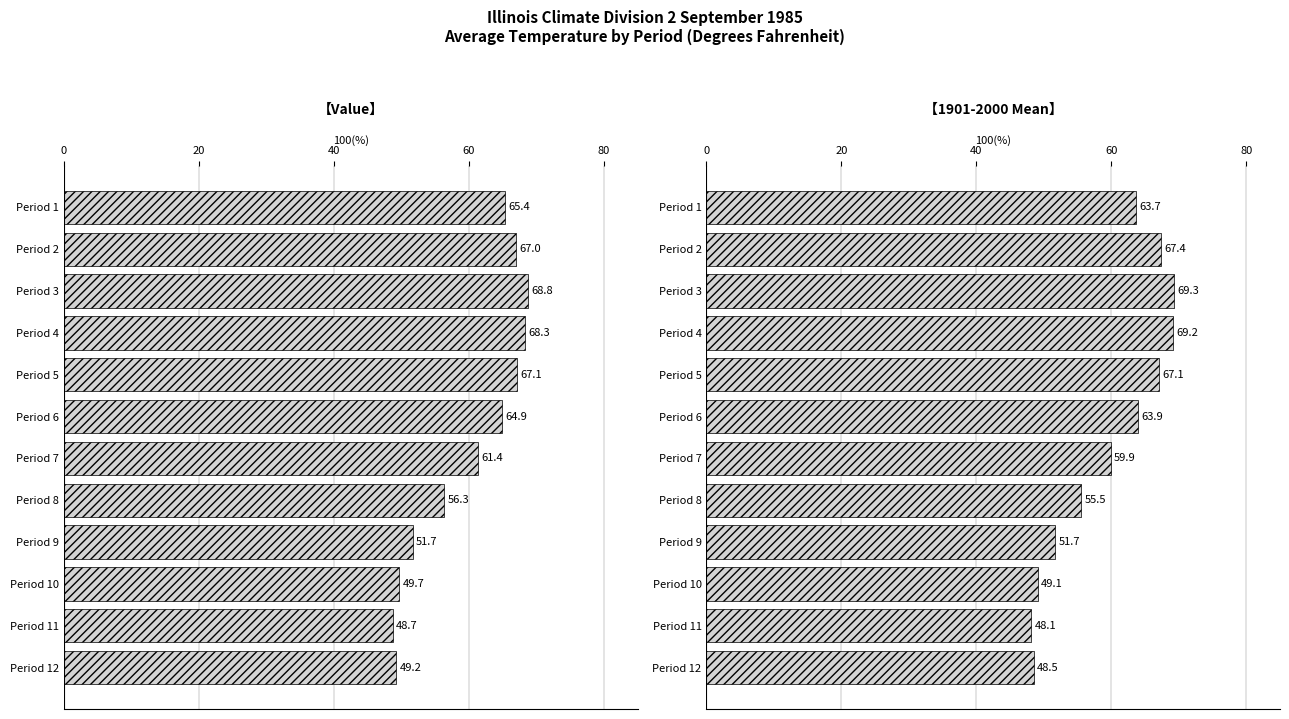

How many series are shown in this chart?

2